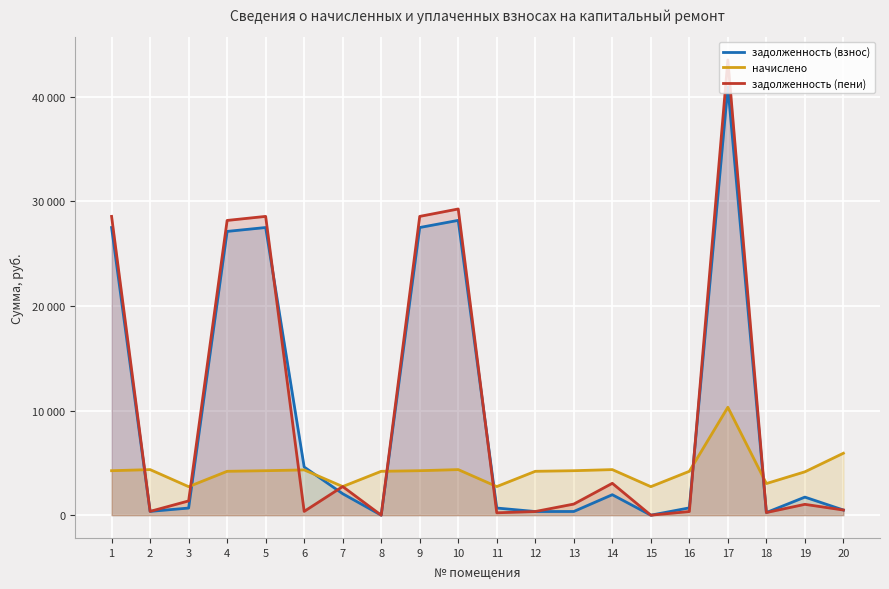

What is the difference between the задолженность (взнос) values at 2 and 13?

9.4